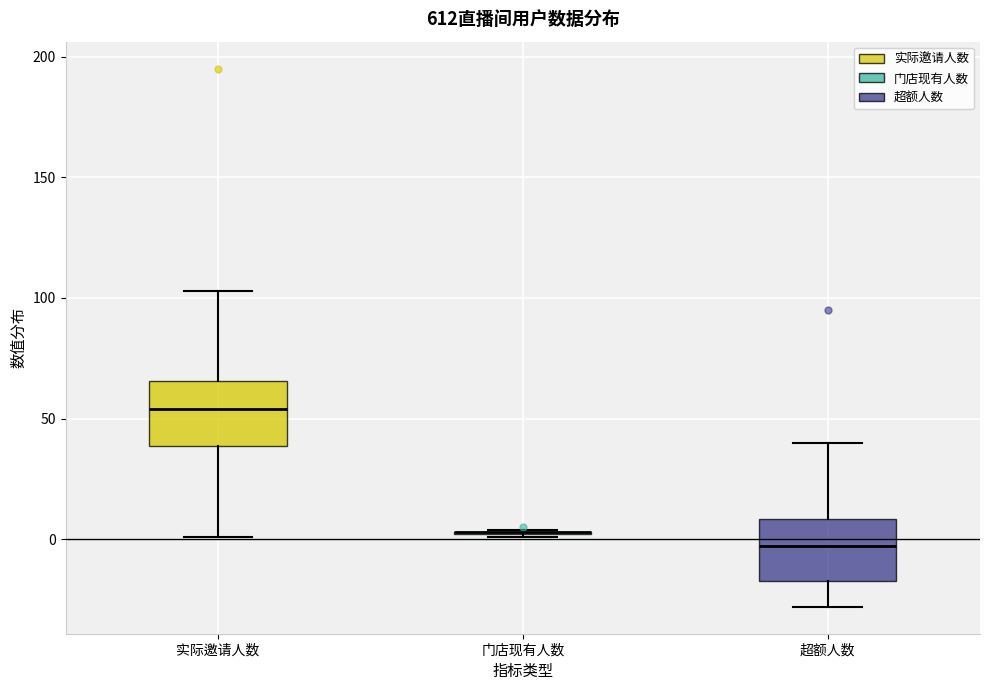

Reading left to right, transcribe this box plot: for each box, give where its median line is, the range the box spans, and where its two whiskers end, as read against the y-axis. The values are not printed on the chart, so give them approximately, as read against the axis.

实际邀请人数: median 55, box 40 to 65, whiskers 0 to 105
门店现有人数: box collapsed to a line at 5, whiskers 0 to 5
超额人数: median -5, box -15 to 10, whiskers -30 to 40